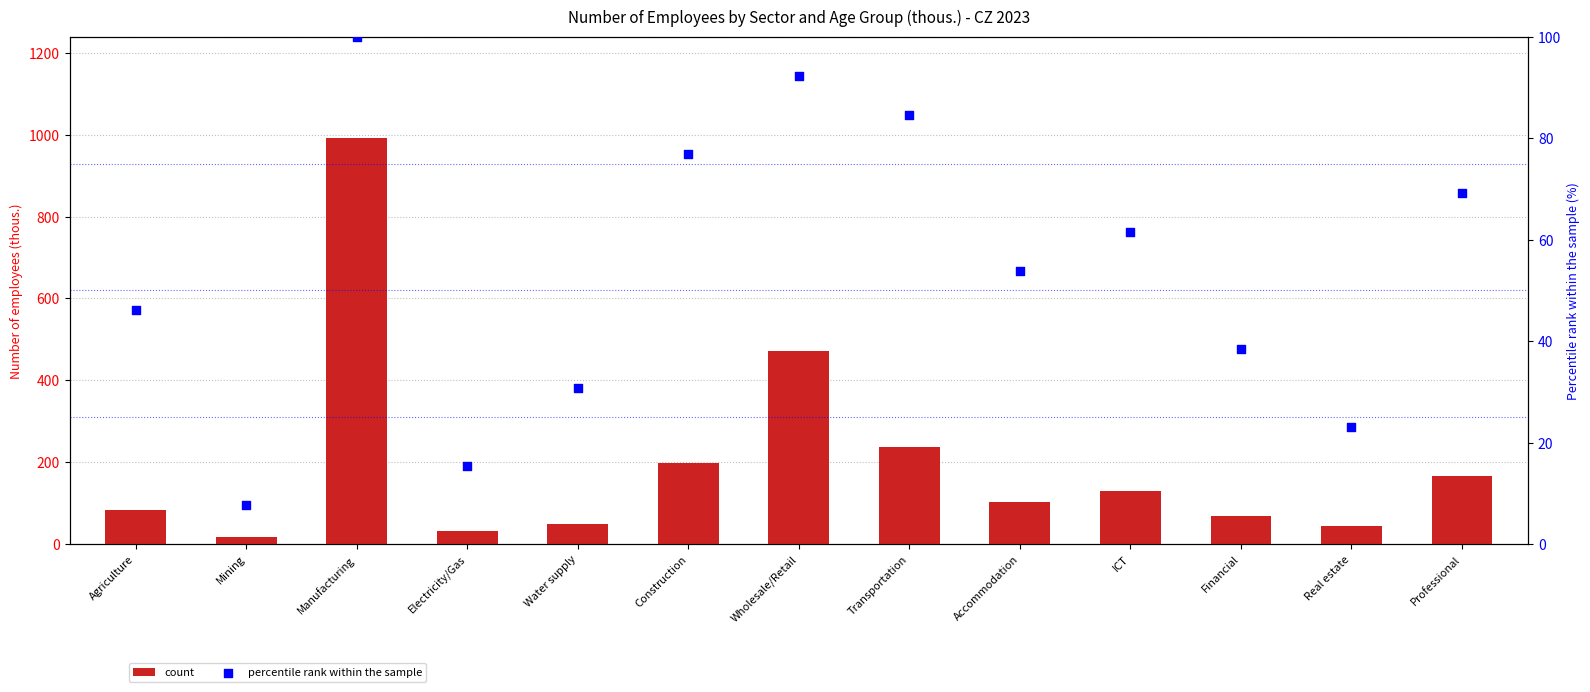

What are all the series names shown in the legend?

count, percentile rank within the sample